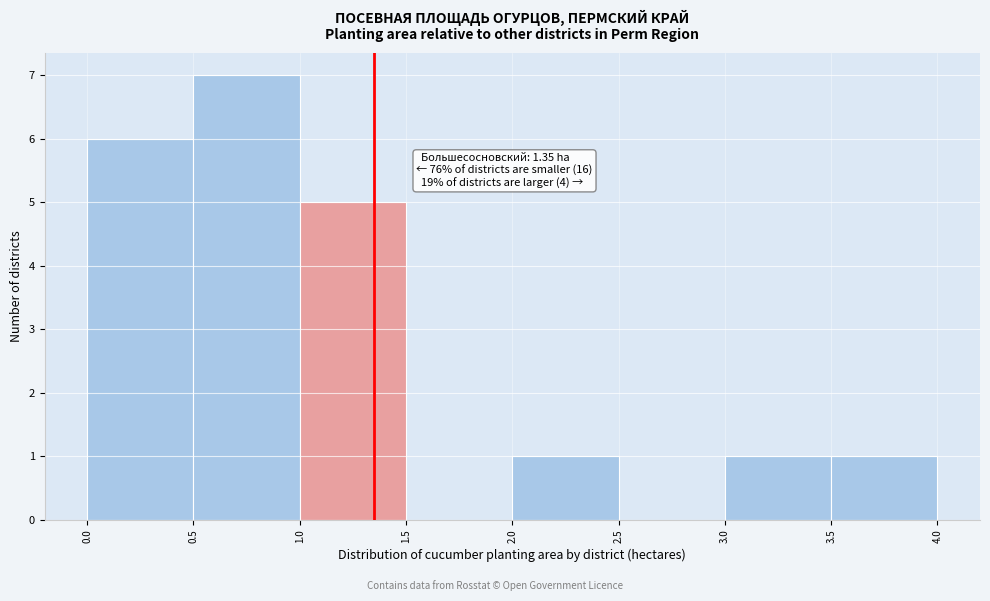

Which range on the x-axis has the tallest bar?

0.5 to 1.0